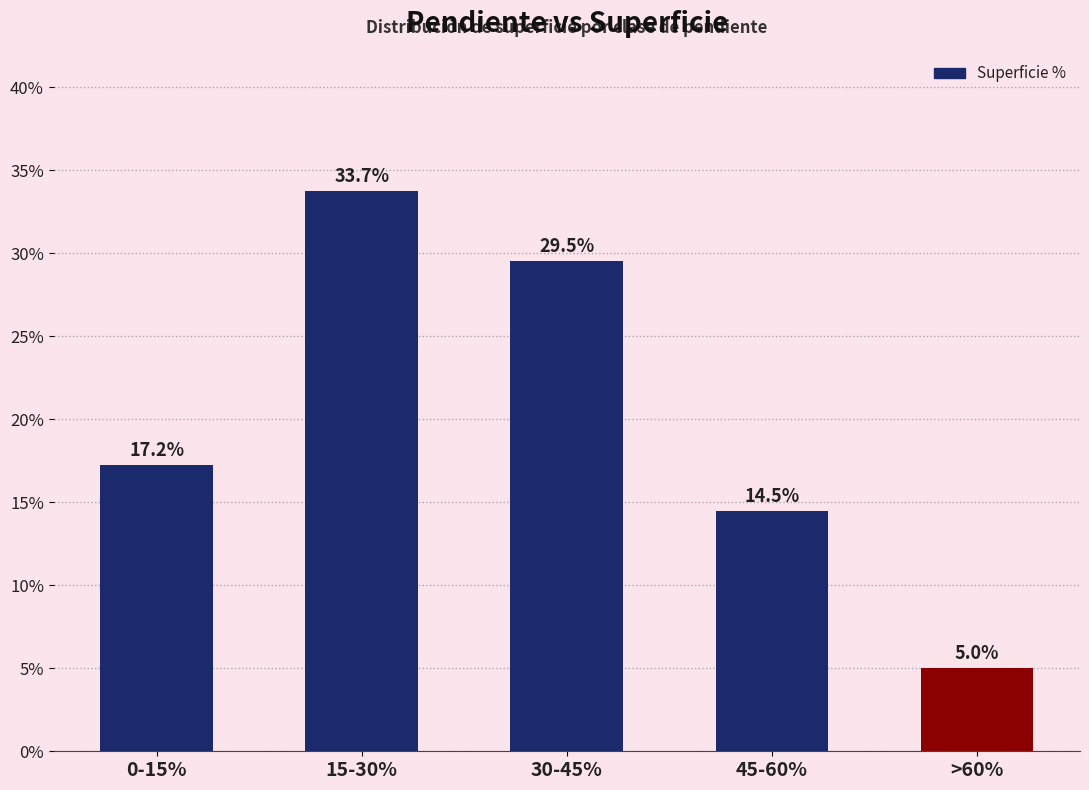

Reading left to right, extract all data points from this chart.

0-15%=0.2	15-30%=0.3	30-45%=0.3	45-60%=0.1	>60%=0.1